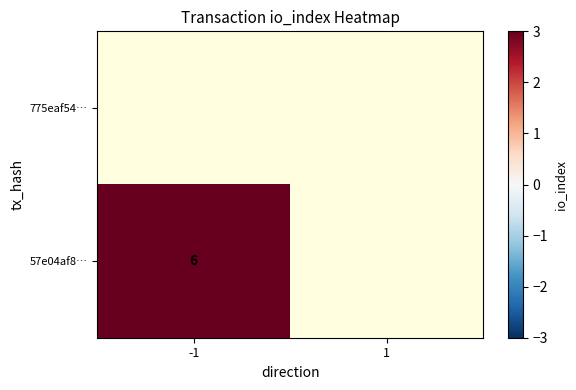

Is it true that 57e04af8… equals 3 at -1?

False